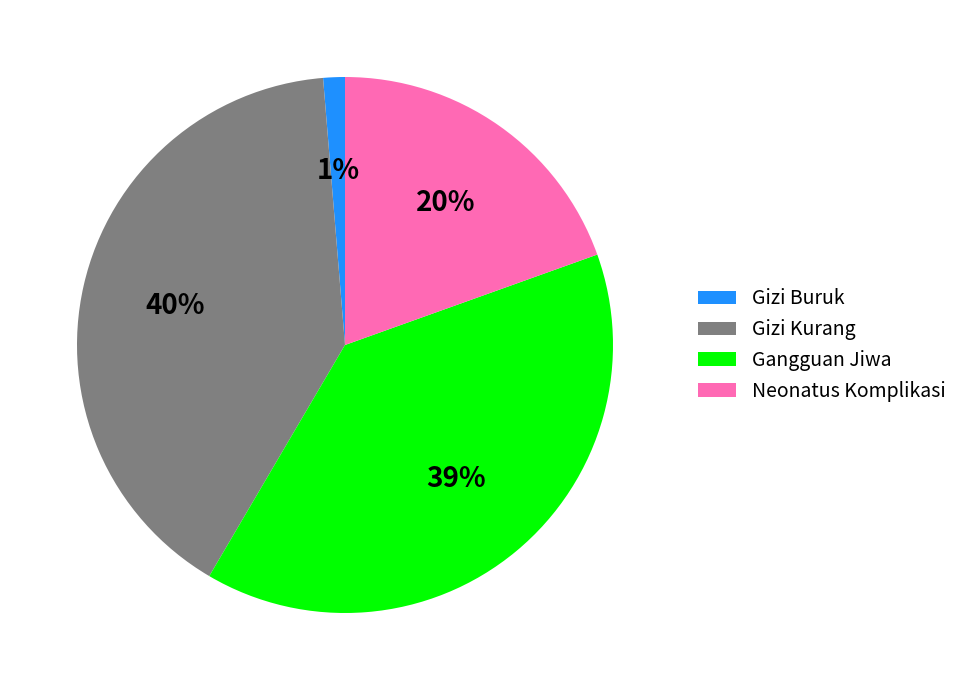

Which has a higher value, Gangguan Jiwa or Gizi Buruk?

Gangguan Jiwa